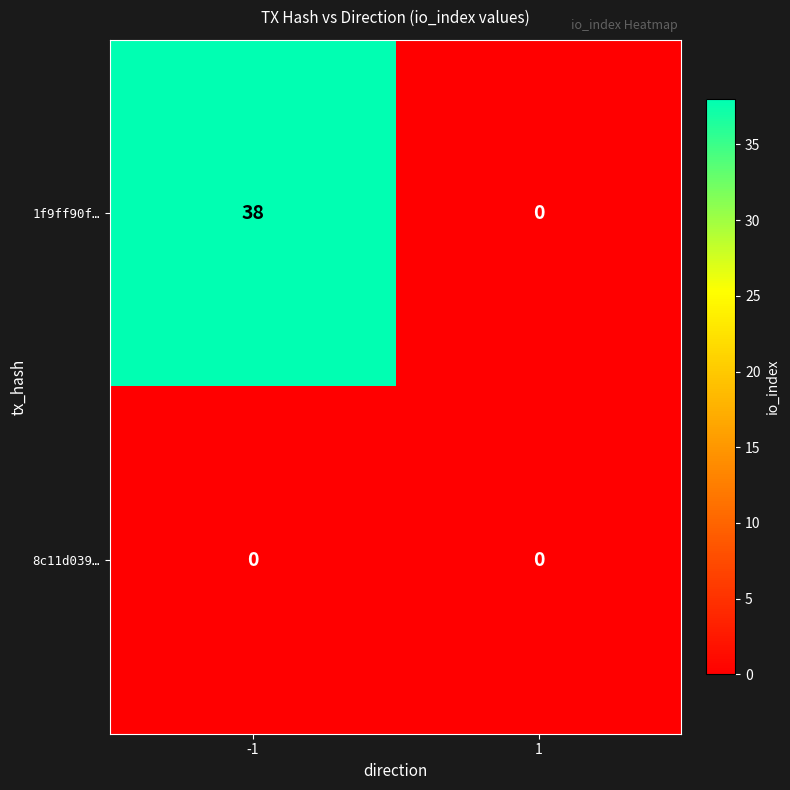

Reading left to right, list all the values displayed in this chart.

1f9ff90f…: 38	0
8c11d039…: 0	0